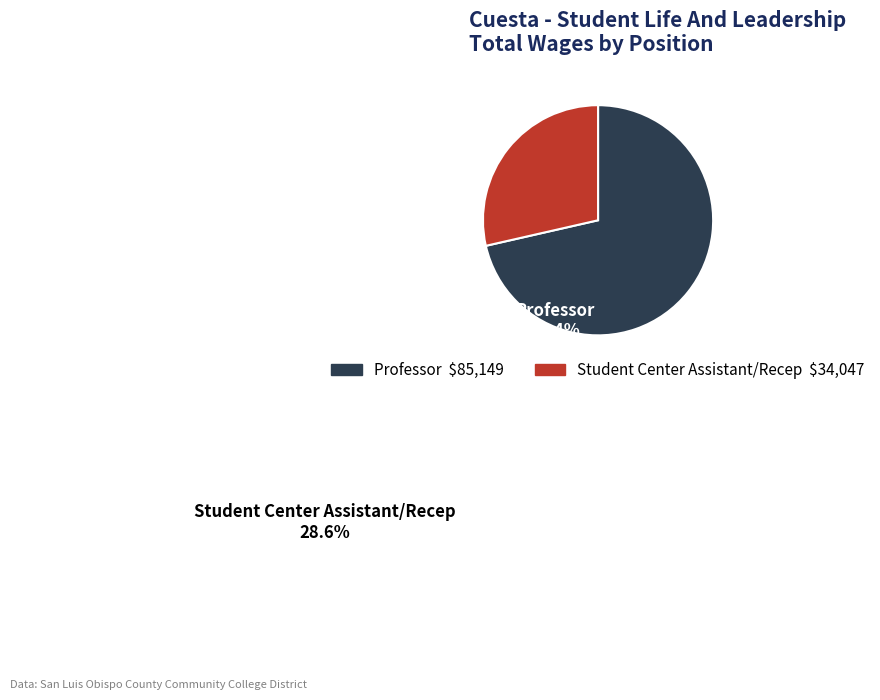

Is the sum of Student Center Assistant/Recep and Professor greater than half?

Yes